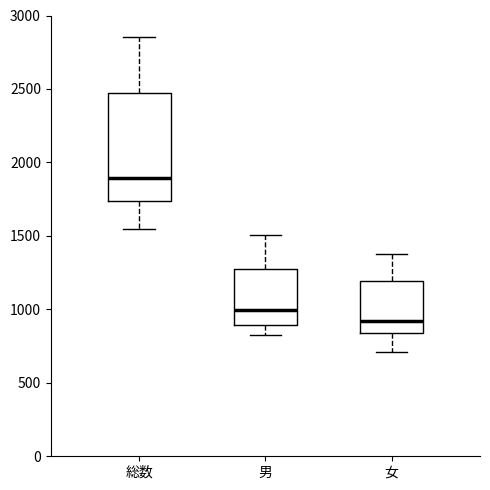

Reading left to right, transcribe this box plot: for each box, give where its median line is, the range the box spans, and where its two whiskers end, as read against the y-axis. The values are not printed on the chart, so give them approximately, as read against the axis.

総数: median 1900, box 1750 to 2500, whiskers 1550 to 2850
男: median 1000, box 900 to 1250, whiskers 850 to 1500
女: median 900, box 850 to 1200, whiskers 700 to 1400